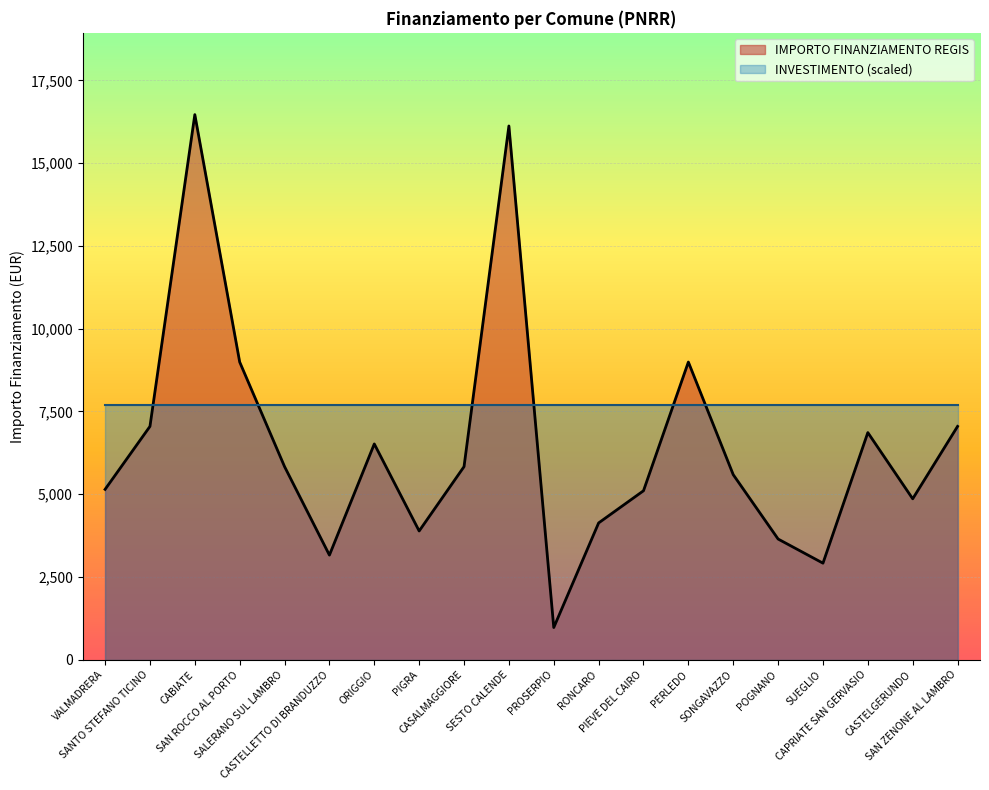

What position from the left is SAN ZENONE AL LAMBRO?

20